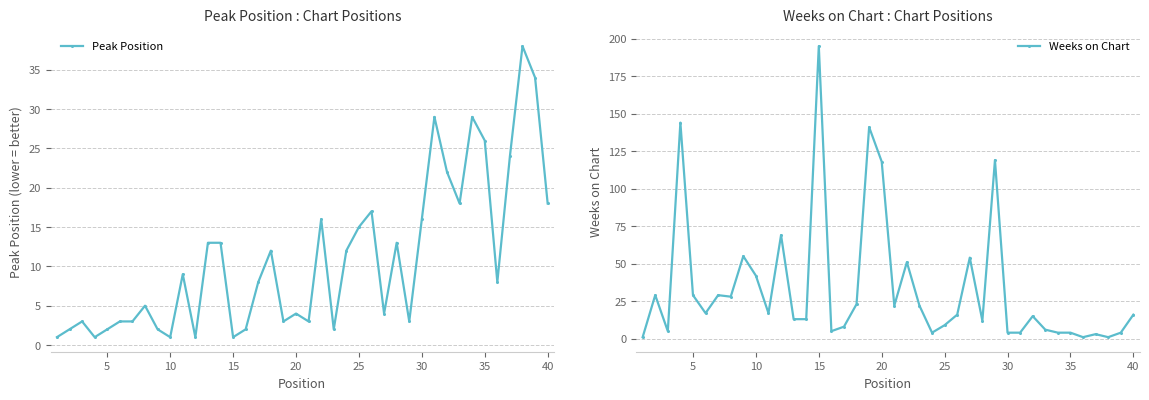

How many data points in Weeks on Chart are less than 16?

19